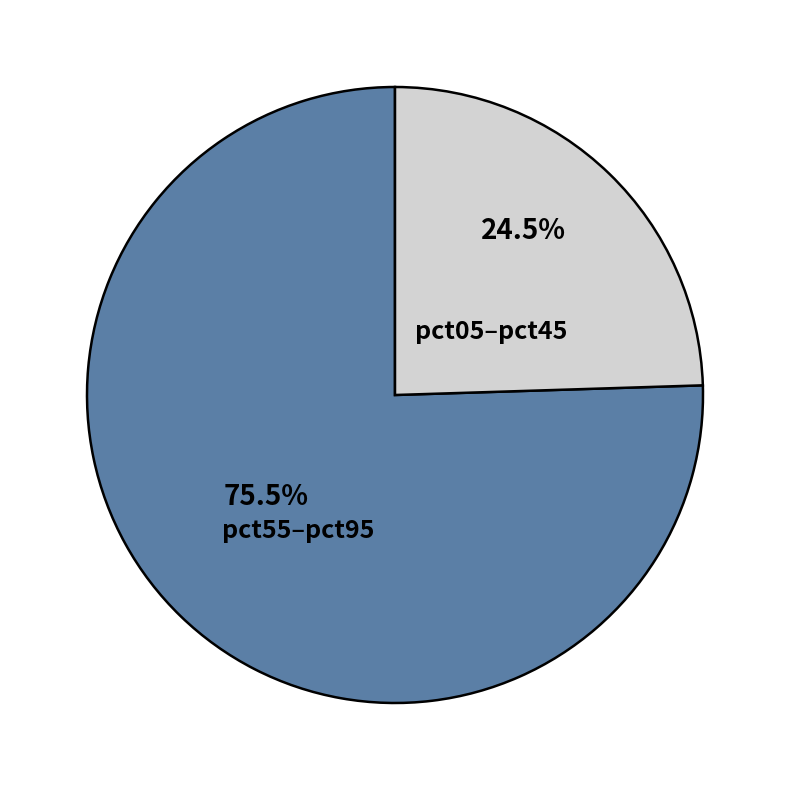

Rank the categories by value from highest to lowest.

pct55–pct95, pct05–pct45